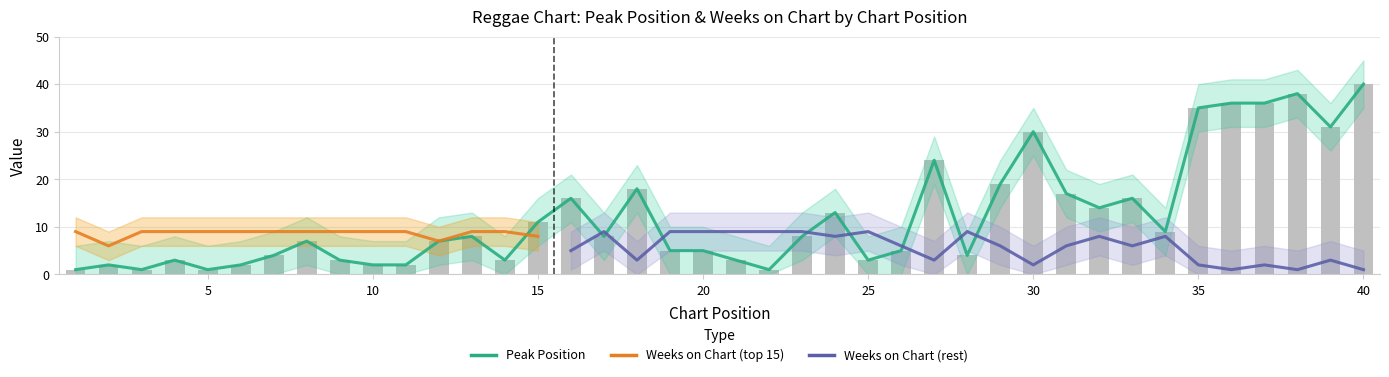

How many bars are there in total?

40